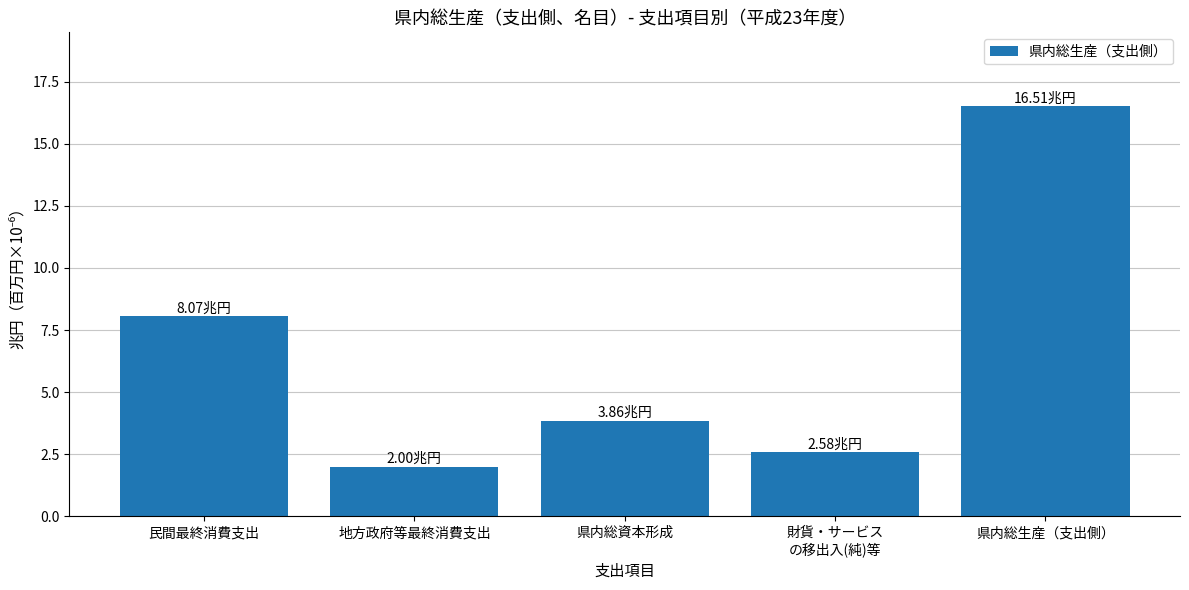

True or false: the data shows 16.5 at 県内総生産（支出側）.

True